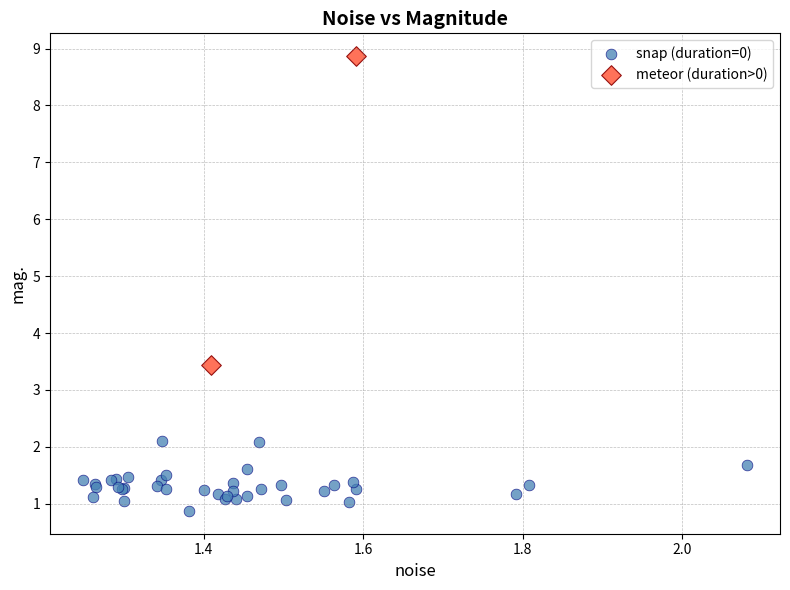

What are all the series names shown in the legend?

snap (duration=0), meteor (duration>0)